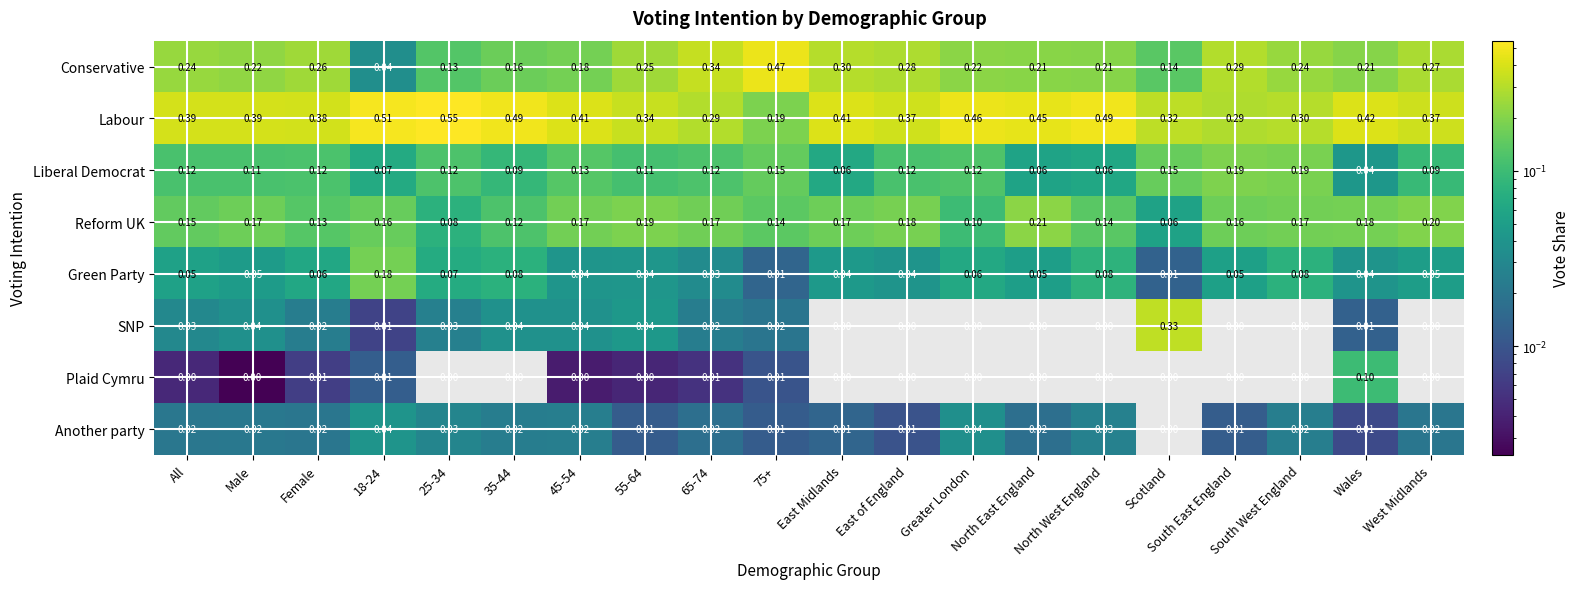

List the series in order of their peak value, highest first.

Labour, Conservative, SNP, Reform UK, Liberal Democrat, Green Party, Plaid Cymru, Another party